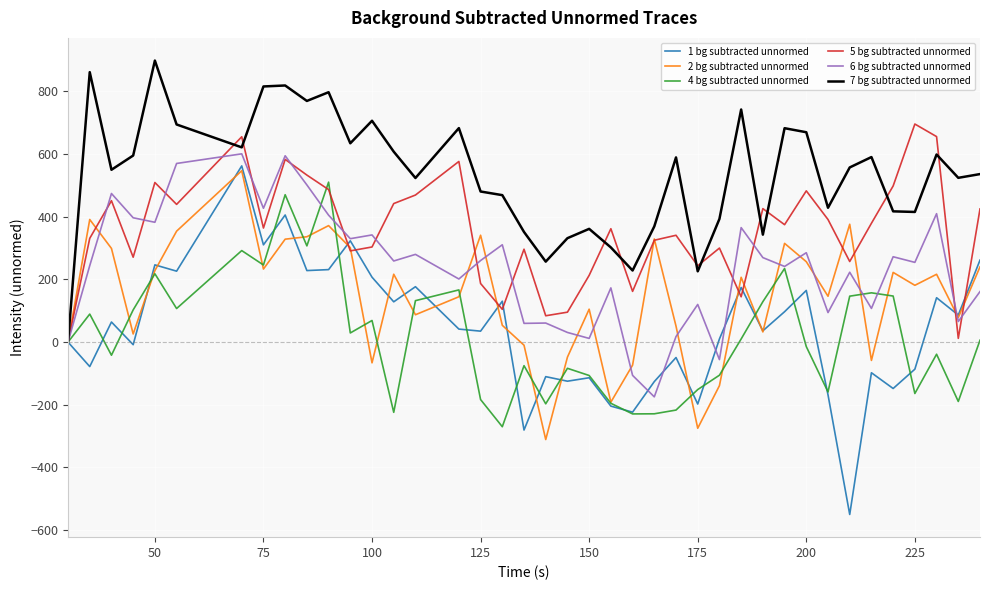

At how many categories does at least one series exceed 114?

39